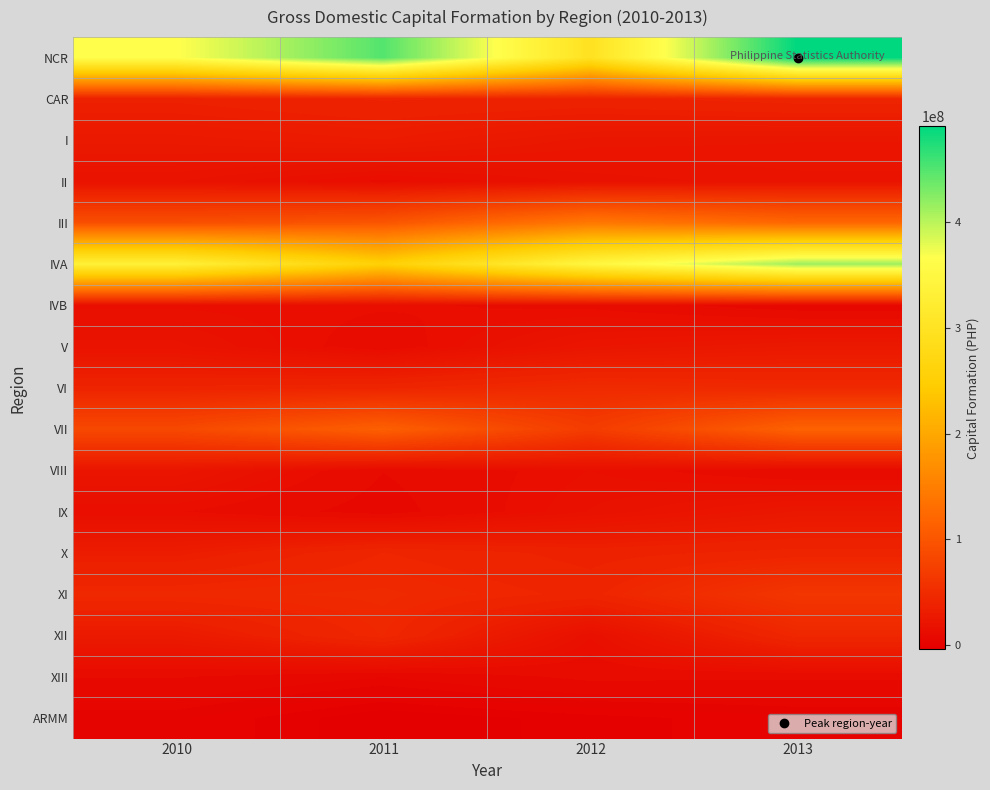

What is the spread (max minus min) of values at 2012?

347532235.7